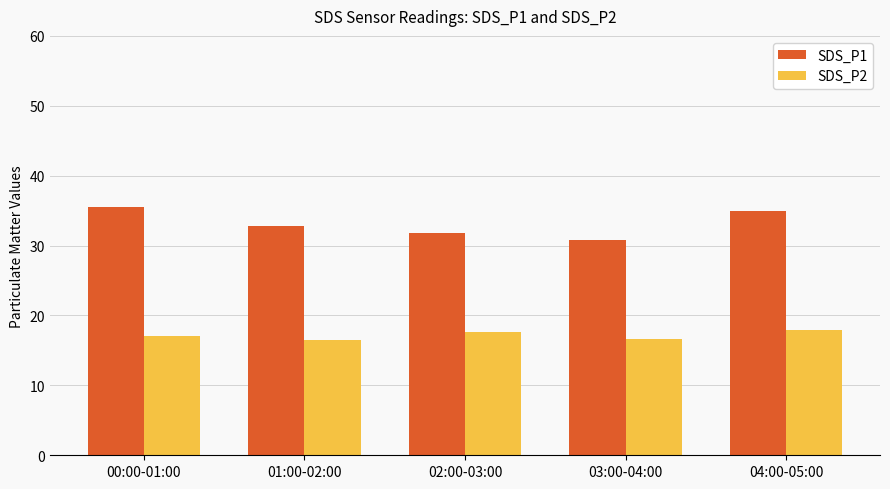

At how many categories does at least one series exceed 29?

5